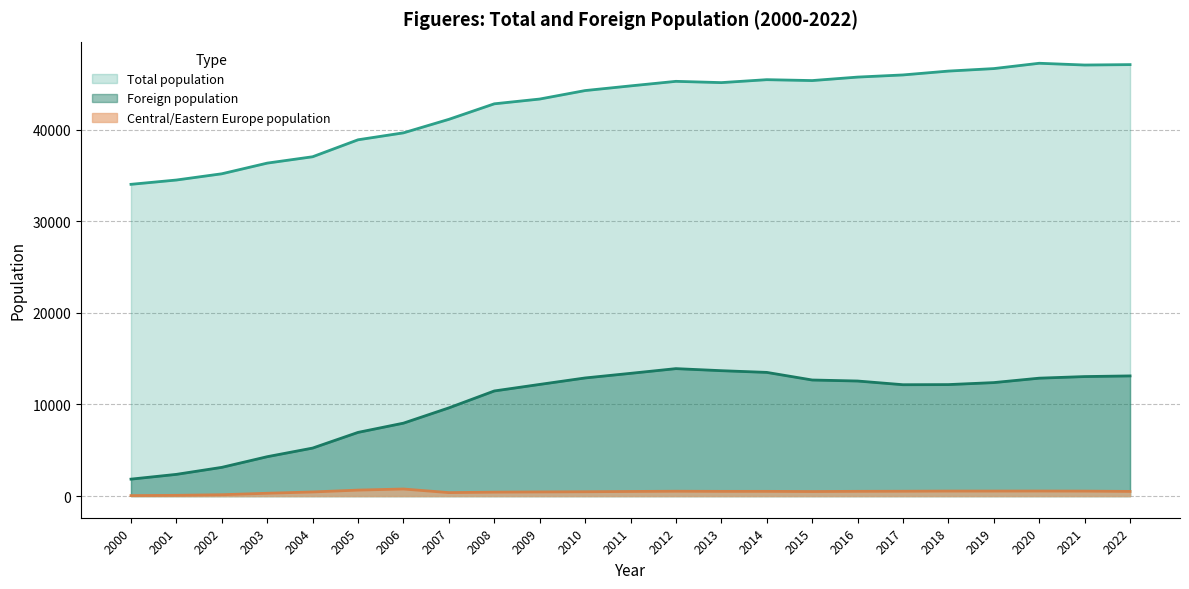

What is the difference between the Central/Eastern Europe population values at 2005 and 2019?

104